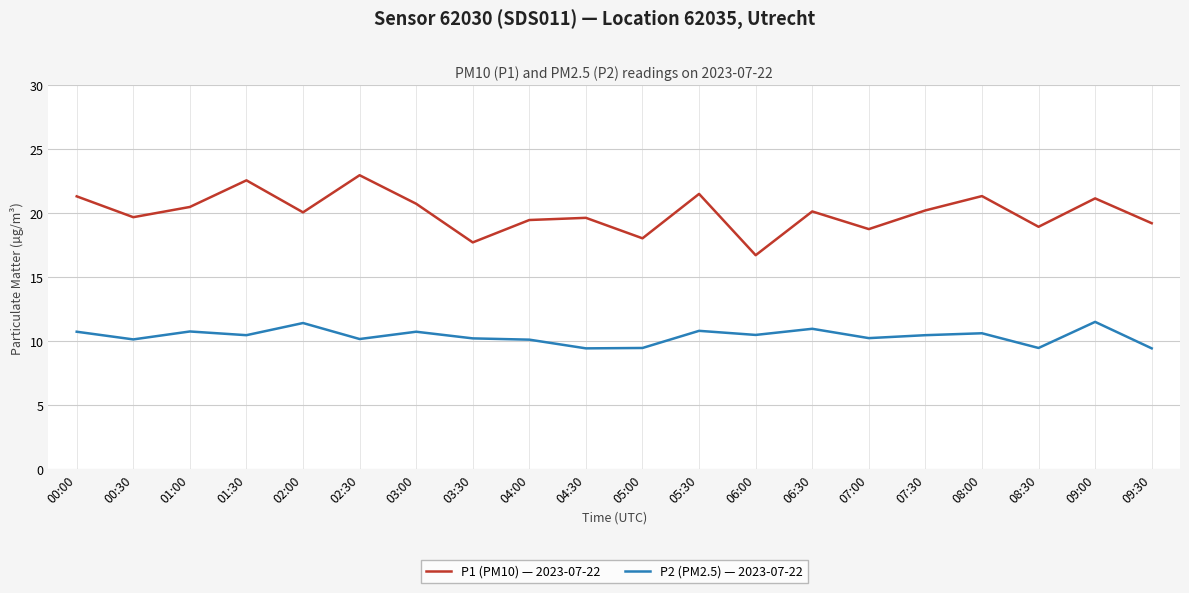

What is the maximum value shown in the chart?

23.0